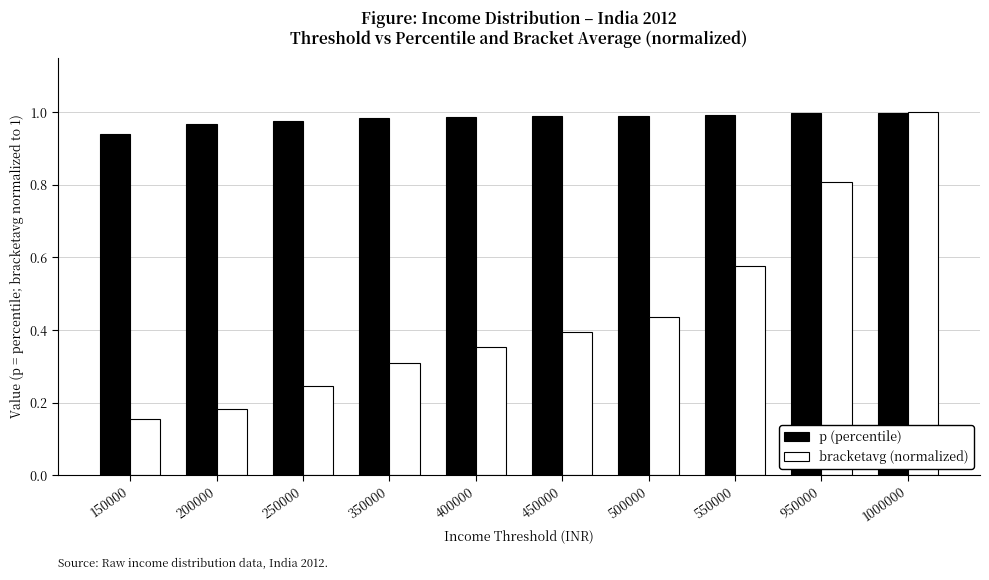

Which series has the largest total across all categories?

p (percentile)